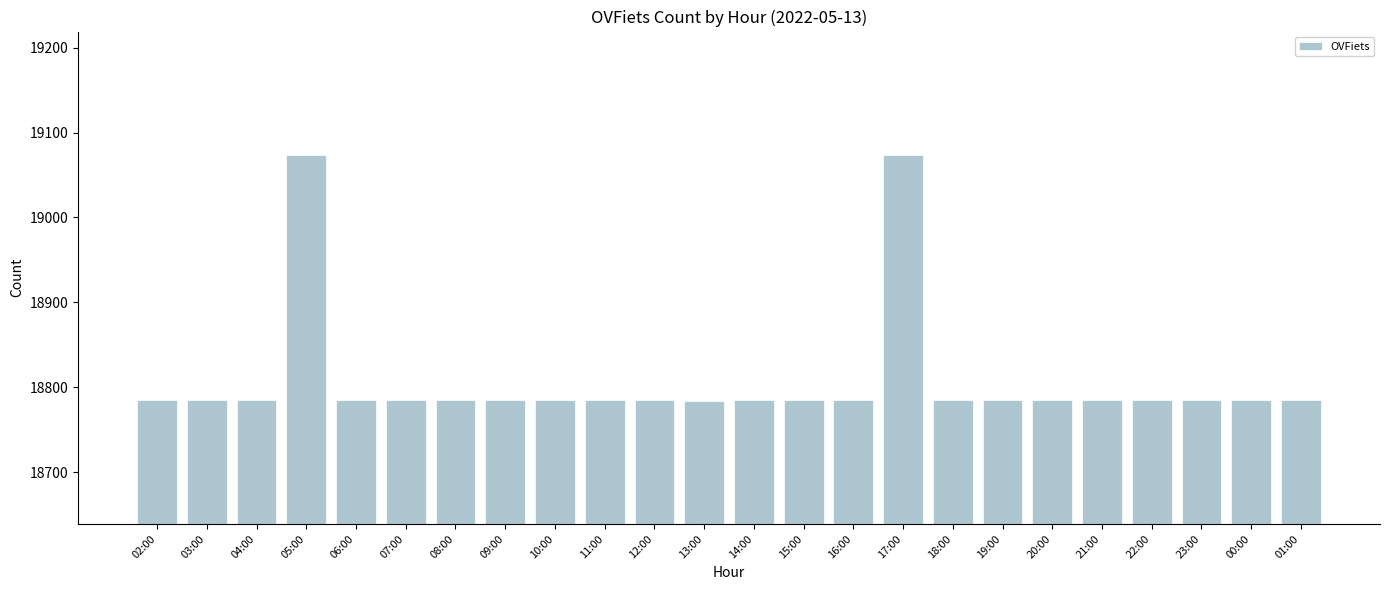

What is the average value?

18809